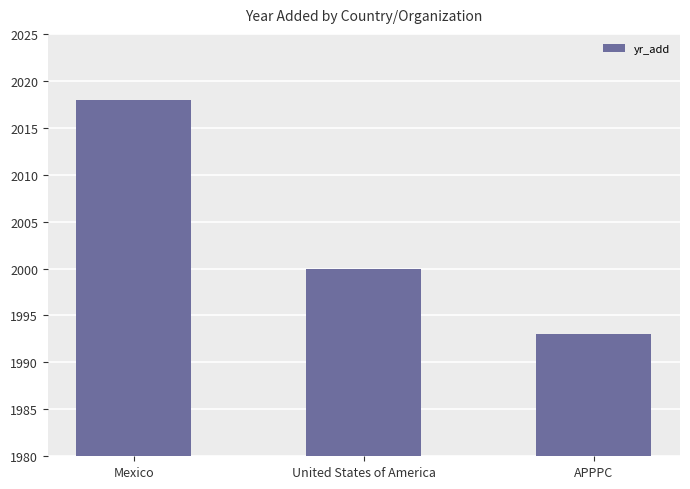

What is the difference between the second highest and minimum values?

7